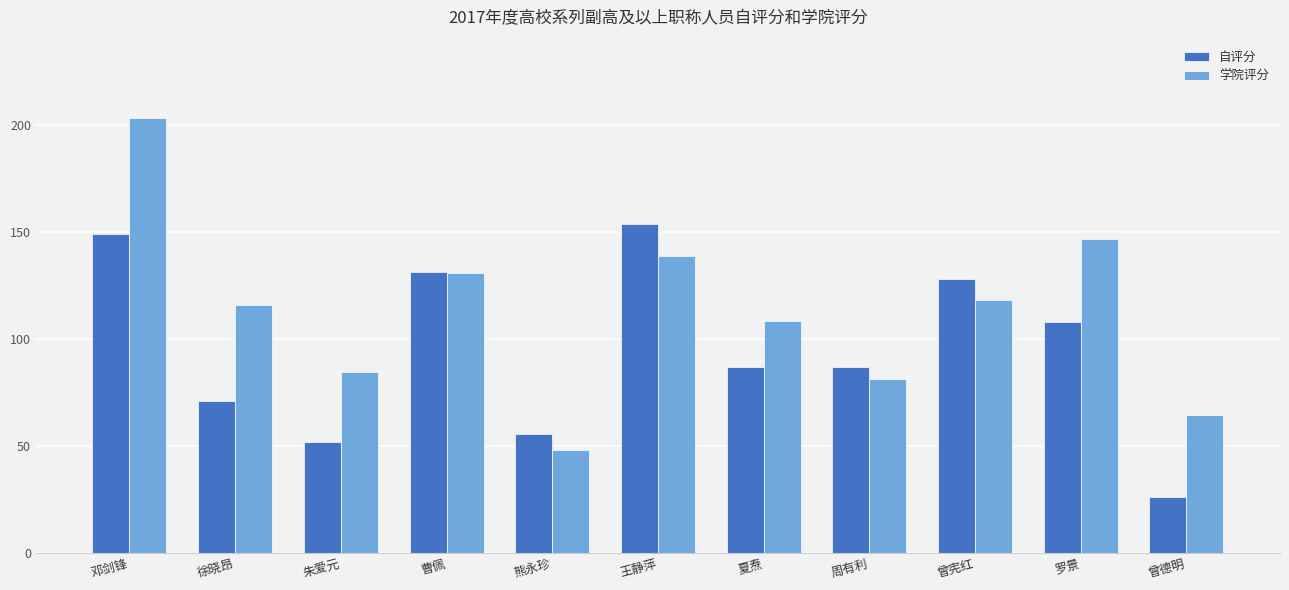

What is the label of the 4th bar from the left?

曹佩